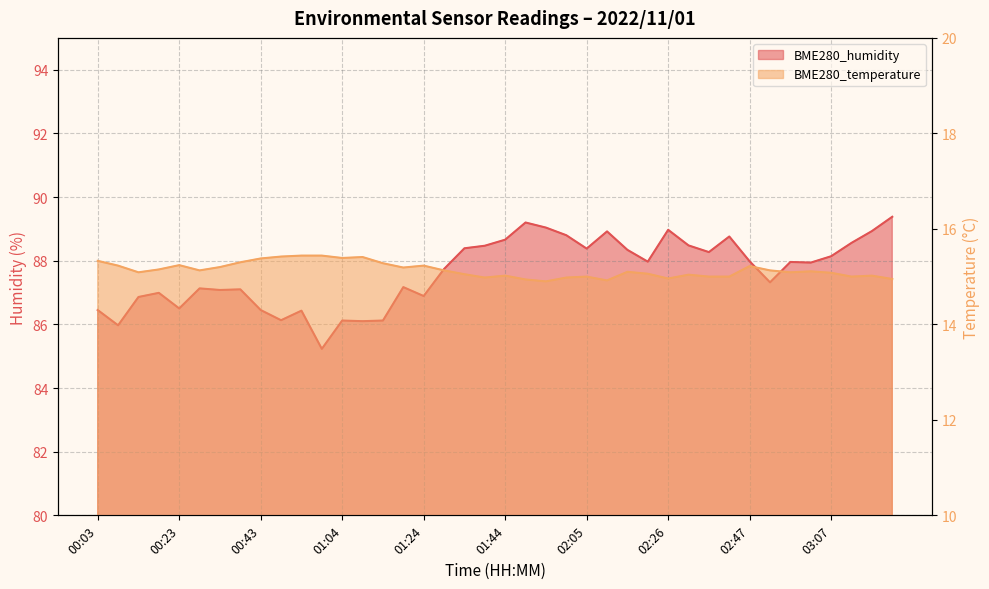

True or false: BME280_humidity and BME280_temperature intersect in this chart.

False